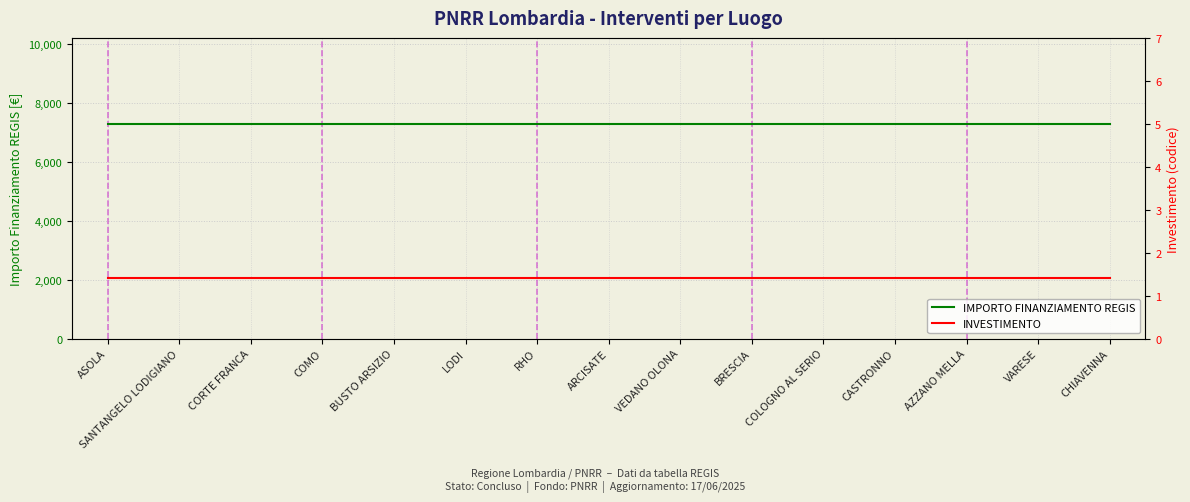

What position from the right is BUSTO ARSIZIO?

11